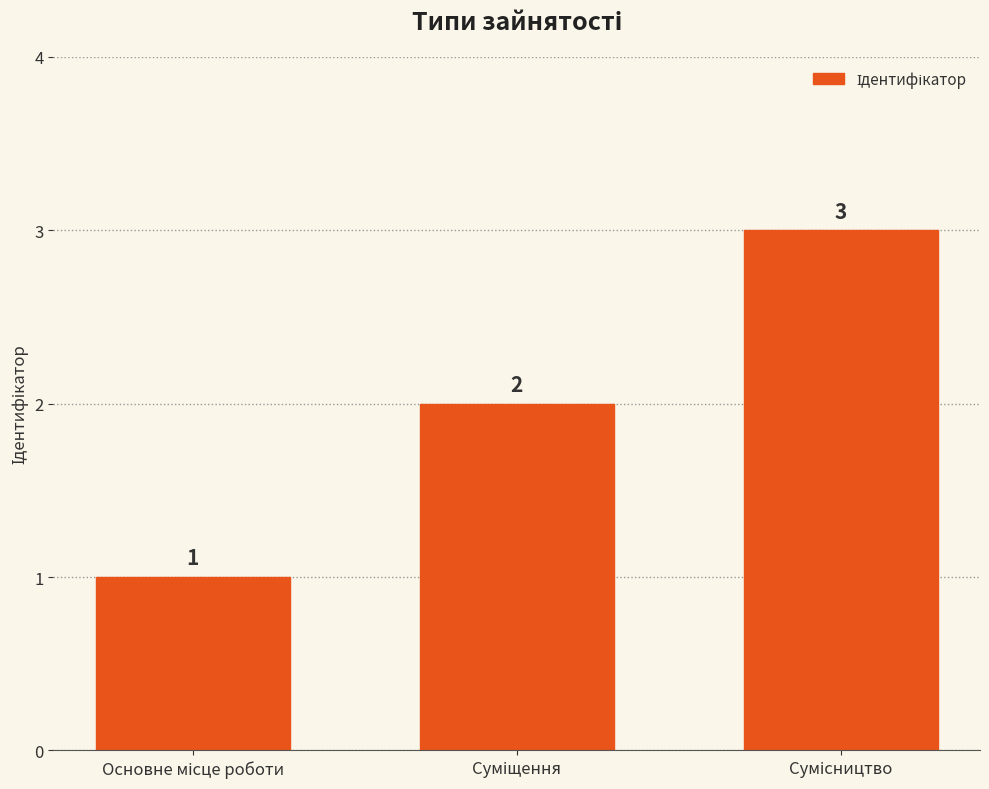

What is the maximum value shown in the chart?

3